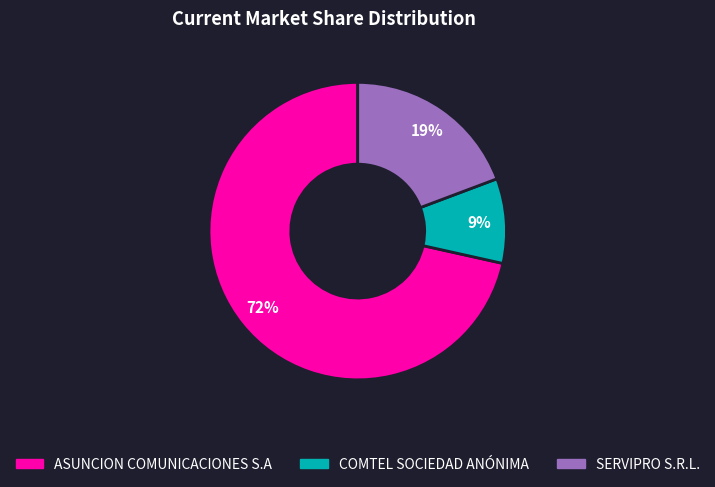

How many slices are in this pie chart?

3